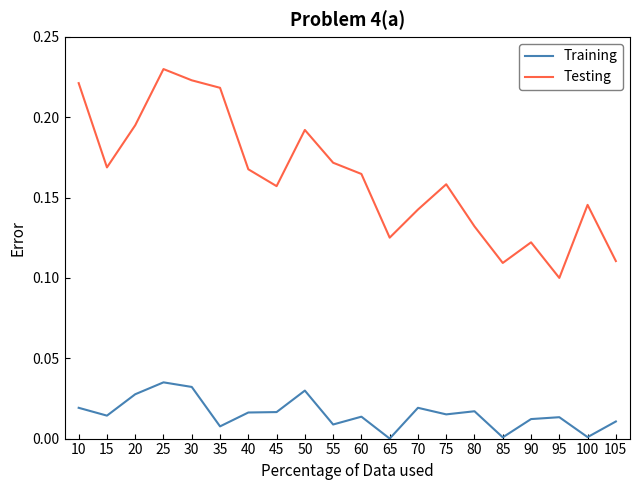

List the series in order of their peak value, highest first.

Testing, Training